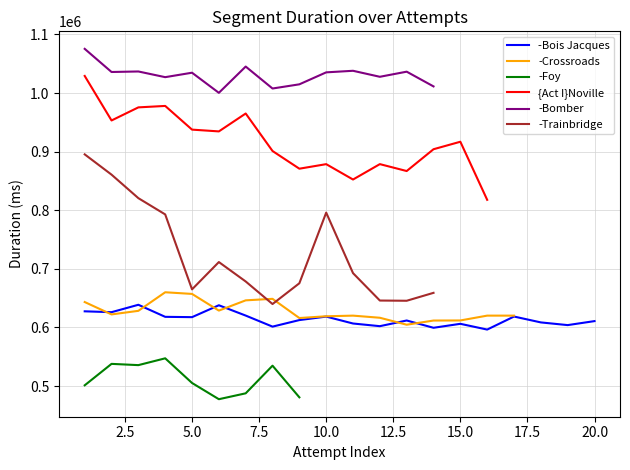

What is the maximum value for -Bomber?

1075340